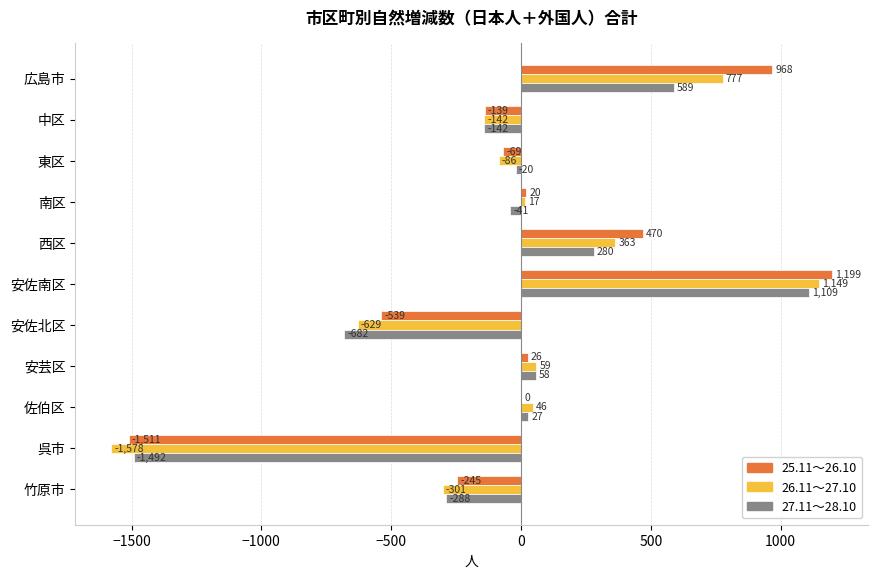

At which label does 27.11～28.10 reach its peak?

安佐南区